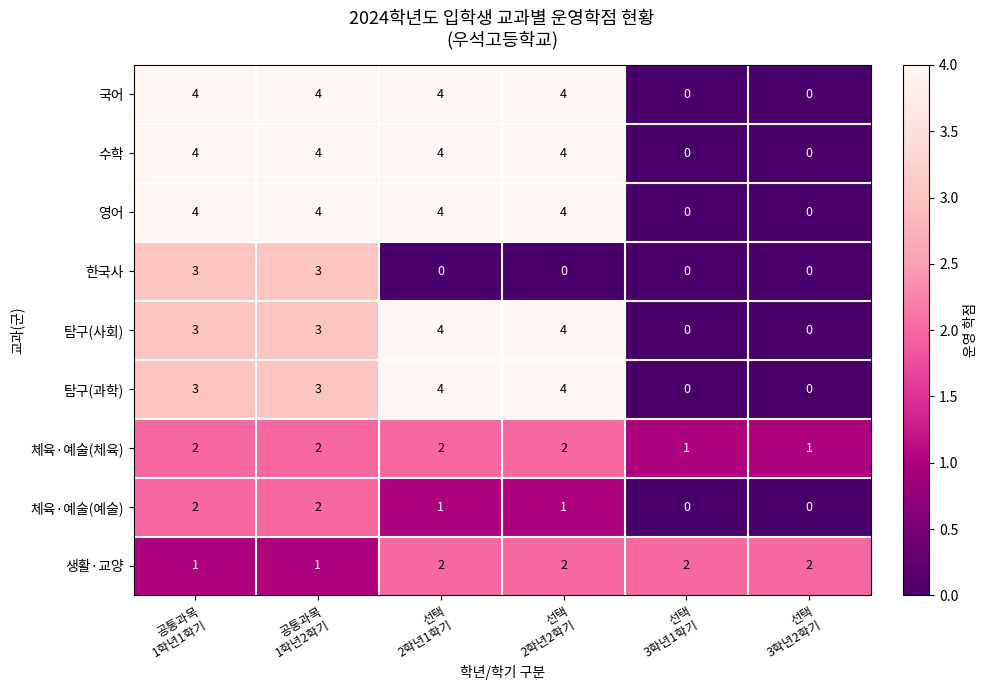

What is the average value of the 수학 series?

3